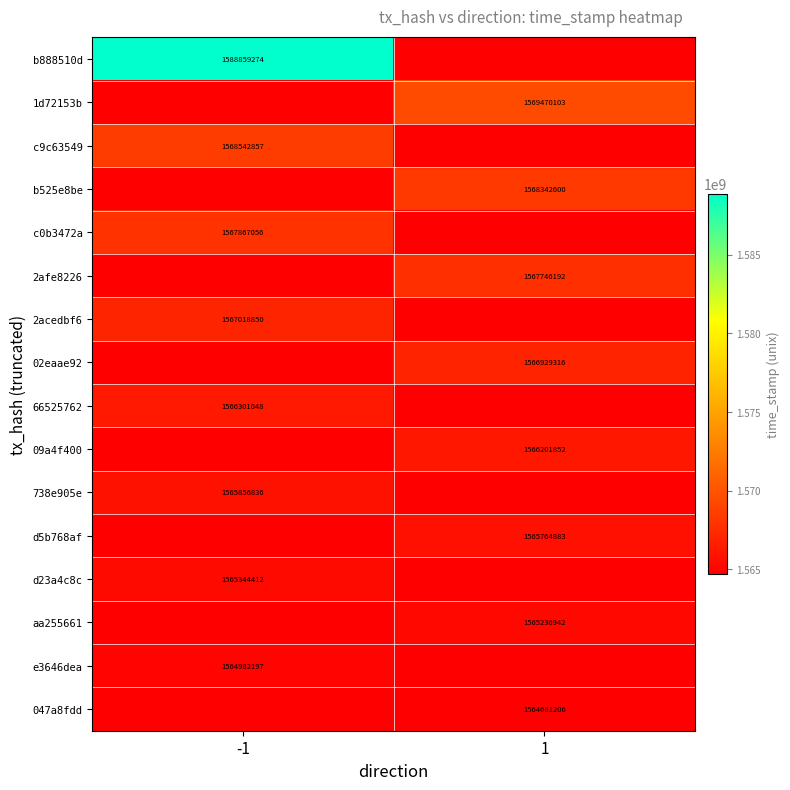

What is the difference between the highest and lowest values at 1?

4788897